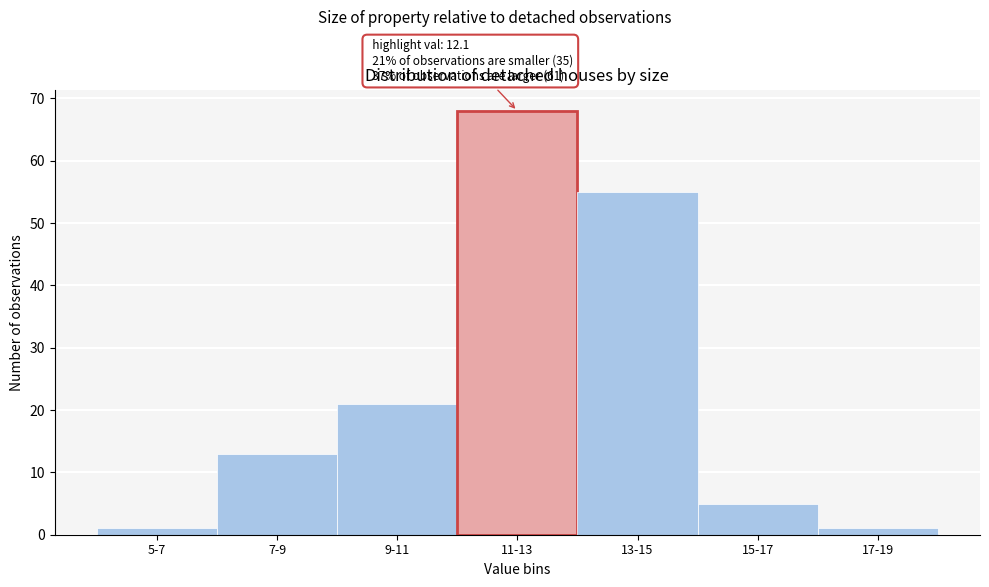

Reading left to right, what are all the values shown in this chart?

5-7=1	7-9=13	9-11=21	11-13=68	13-15=55	15-17=5	17-19=1